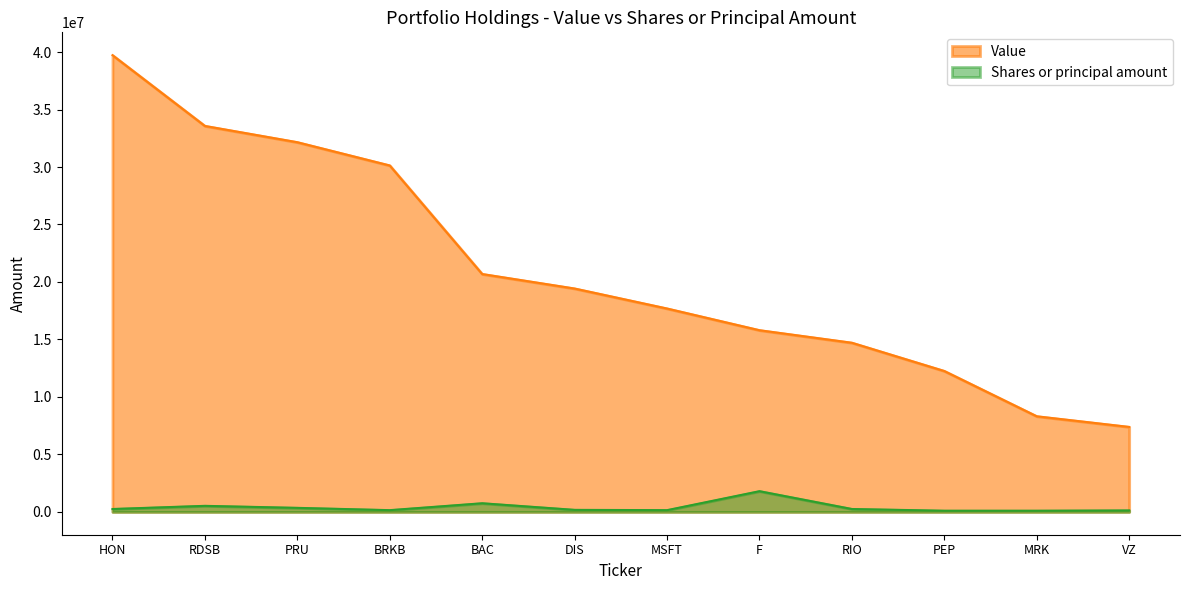

The Shares or principal amount series shows 175000 at DIS. True or false?

True